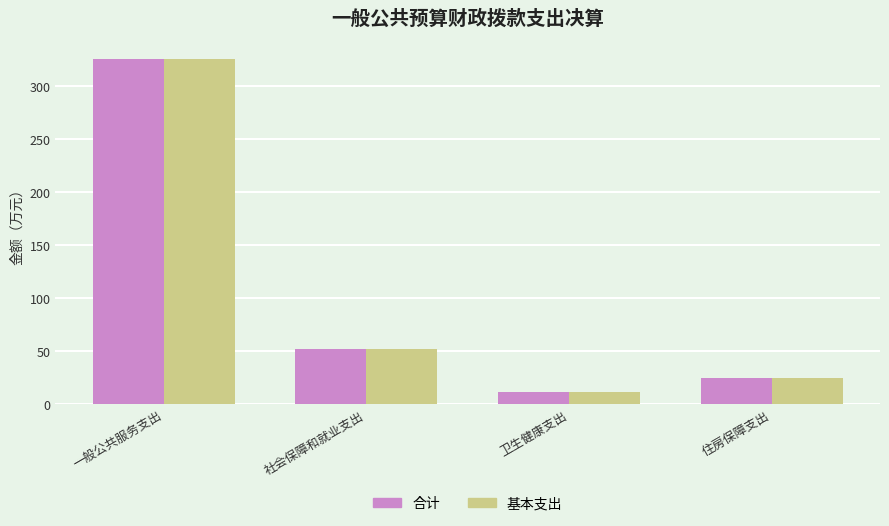

What is the label of the 1st bar from the left?

一般公共服务支出